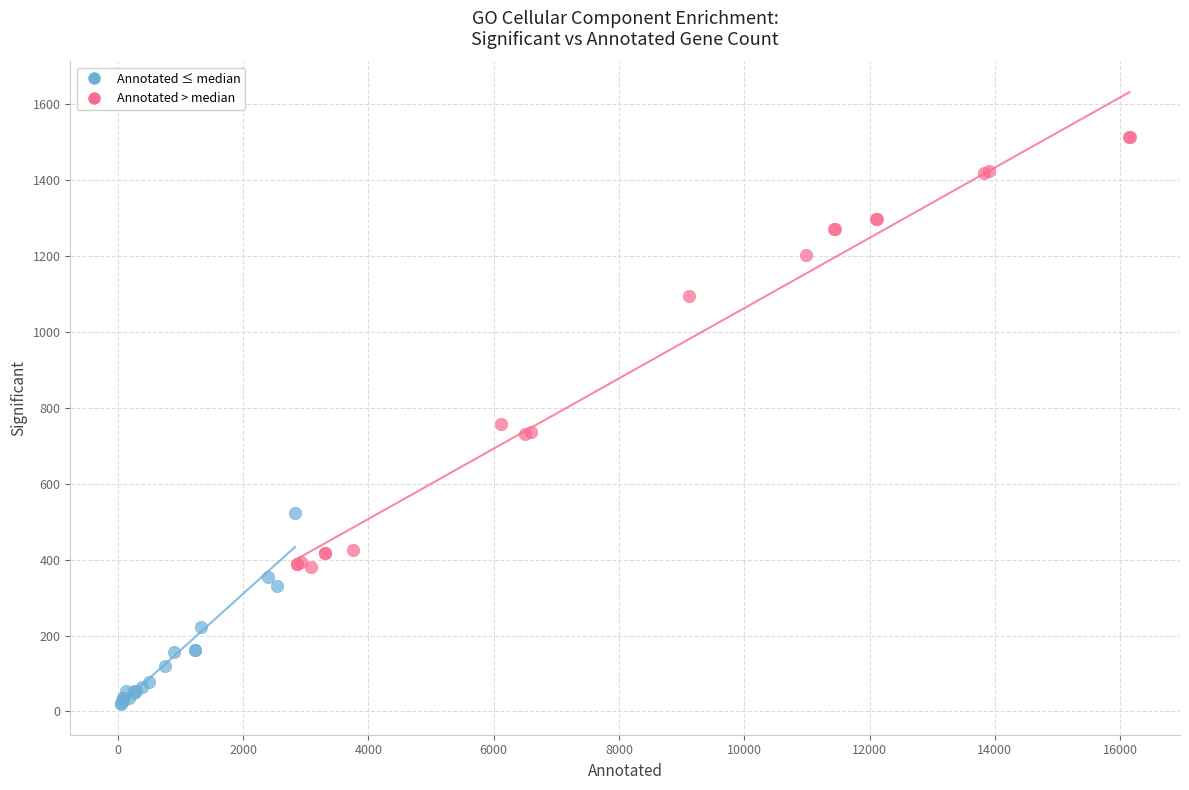

What are all the series names shown in the legend?

Annotated ≤ median, Annotated > median